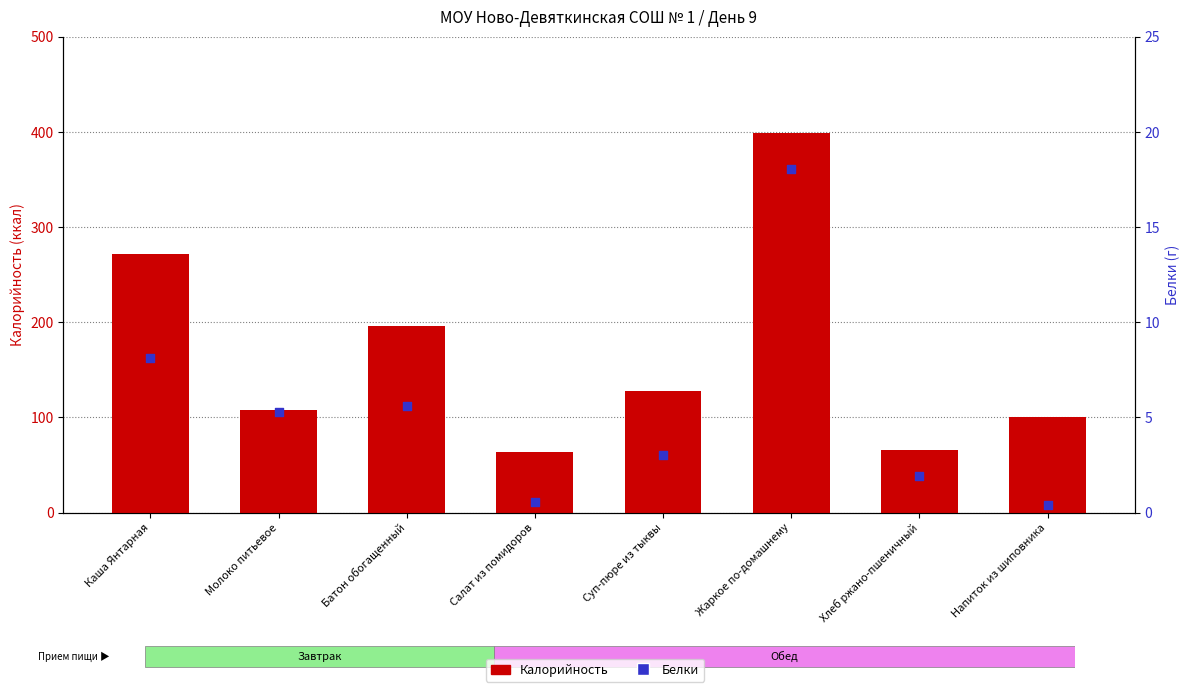

Which series reaches the minimum Y coordinate?

Белки